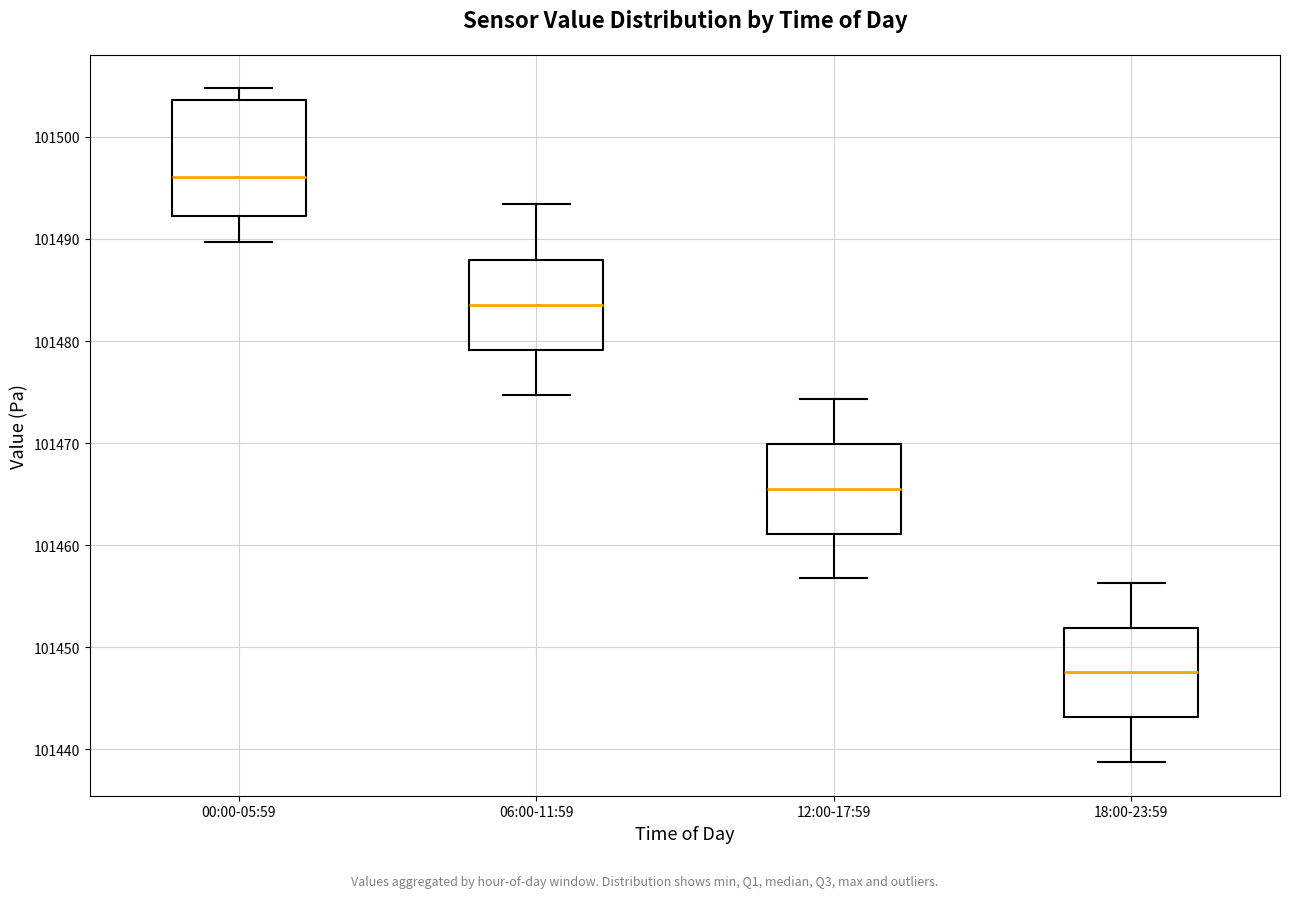

Which box's median line is the lowest?

18:00-23:59